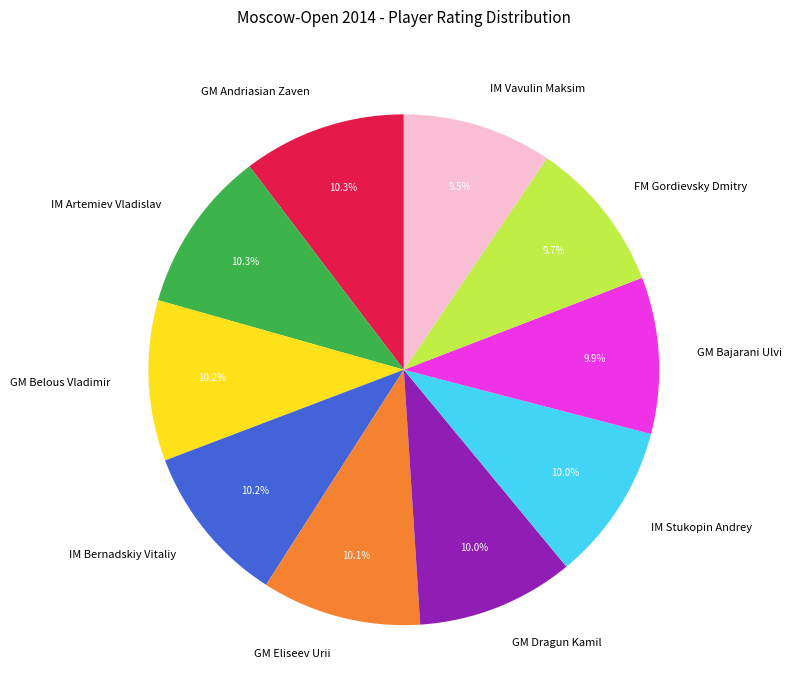

Is there any slice that represents more than half of the pie?

No